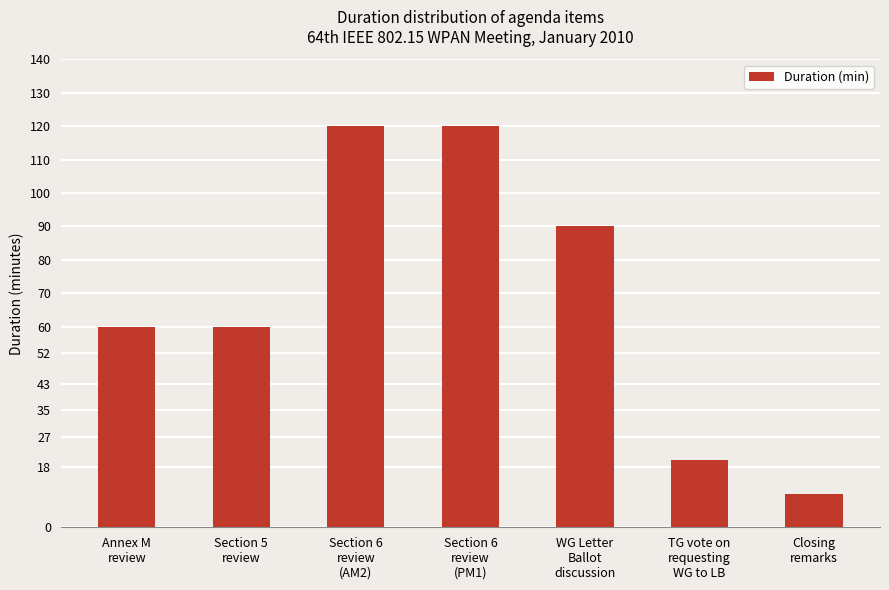

Is it true that the value at TG vote on
requesting
WG to LB is 34?

False